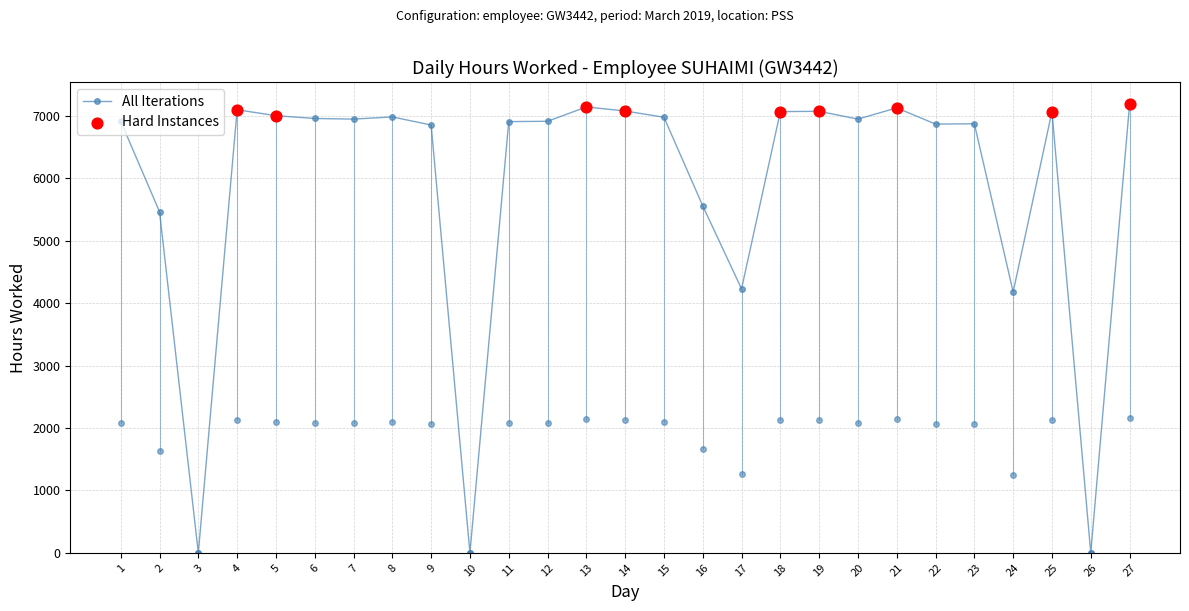

Which series has the largest Y range (max minus min)?

All Iterations